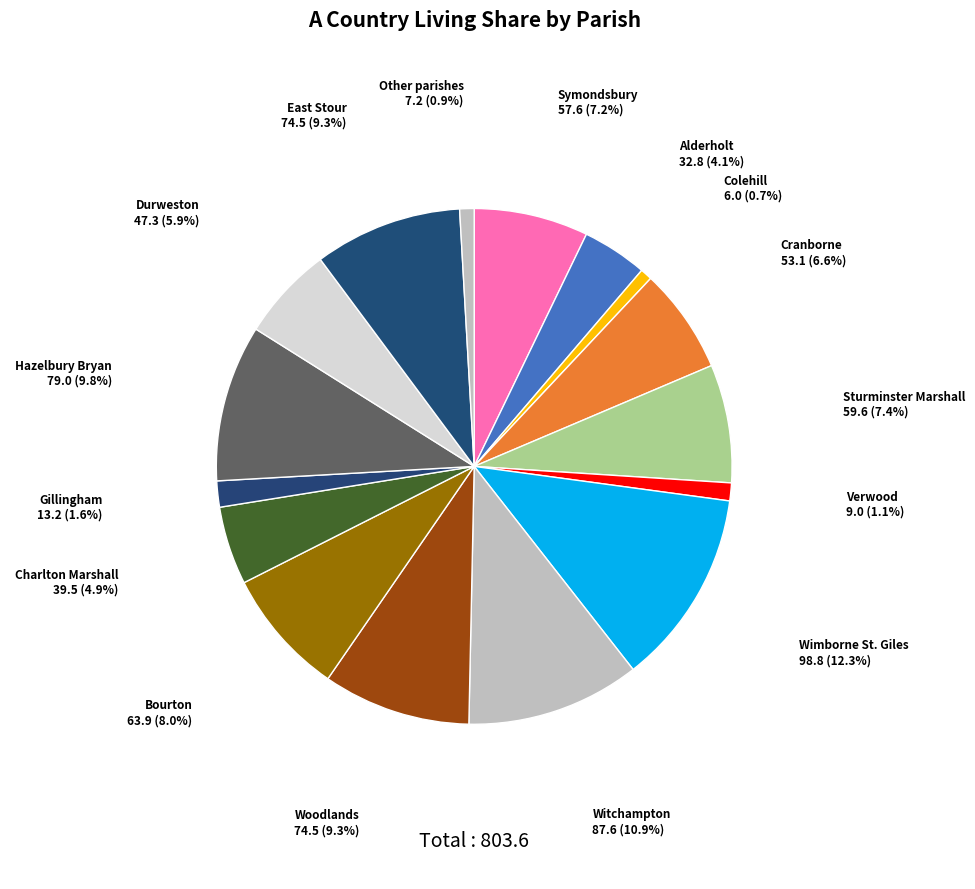

Which category has the biggest portion of the pie?

Wimborne St. Giles